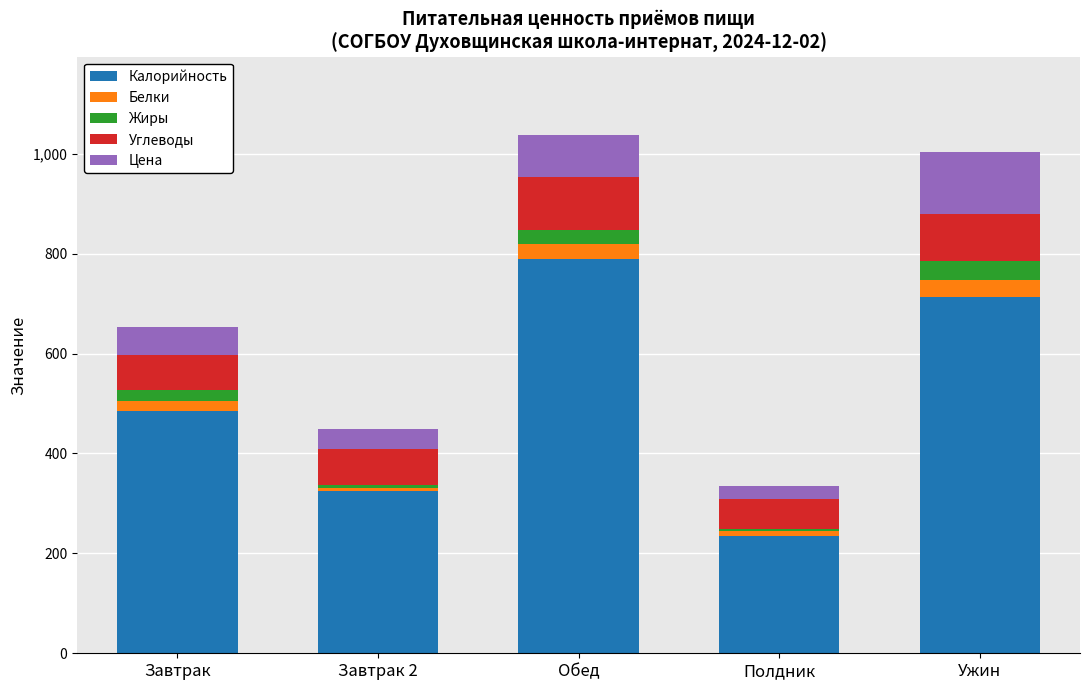

What is the sum of all Калорийность values?

2548.0